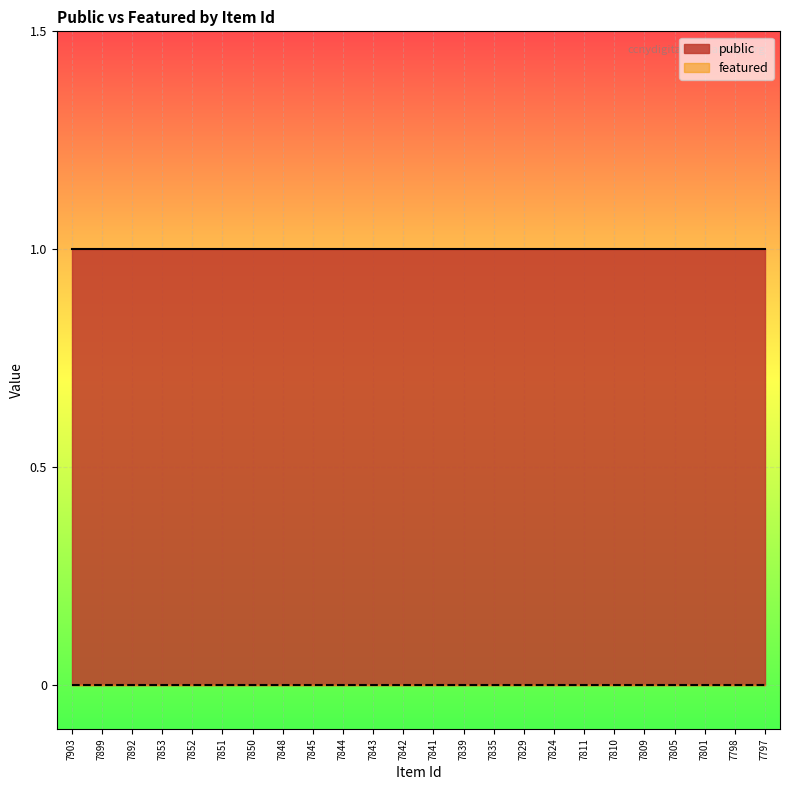

Which series changed the most between 7892 and 7842?

public